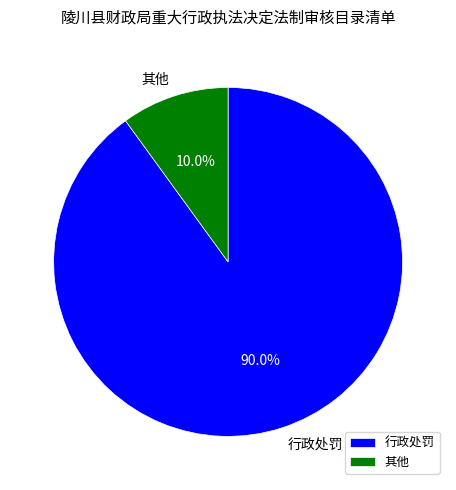

How many slices are in this pie chart?

2